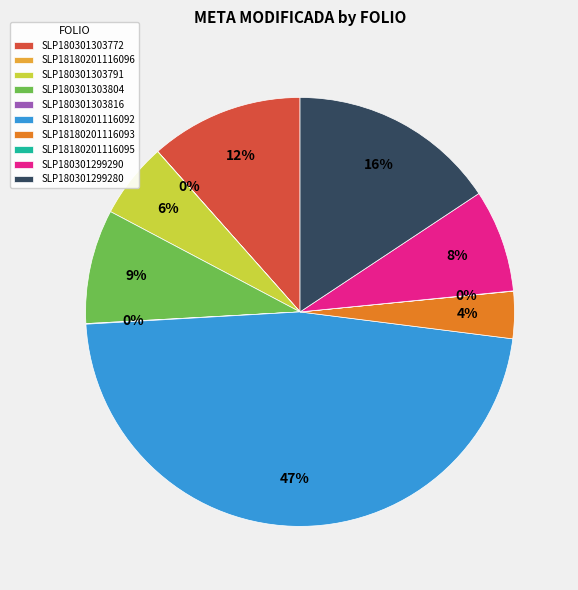

What percentage is the SLP180301303772 slice, to the nearest percent?

12%